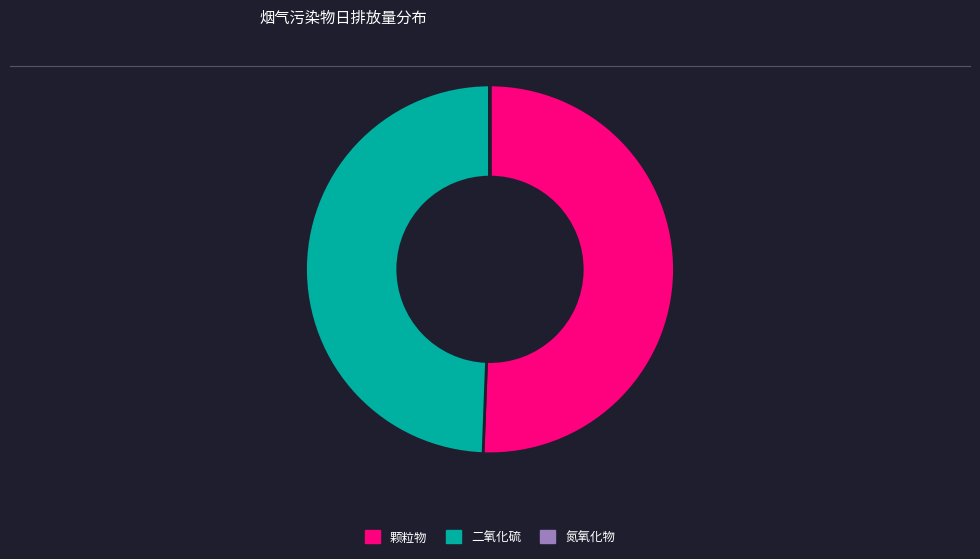

Between 二氧化硫 and 颗粒物, which is larger?

颗粒物